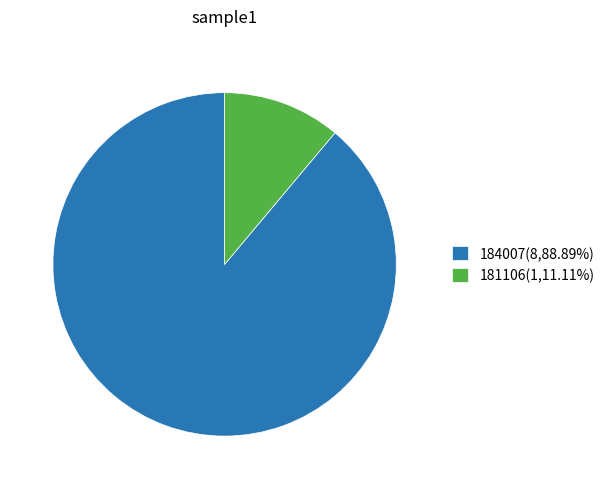

What is the majority slice?

184007